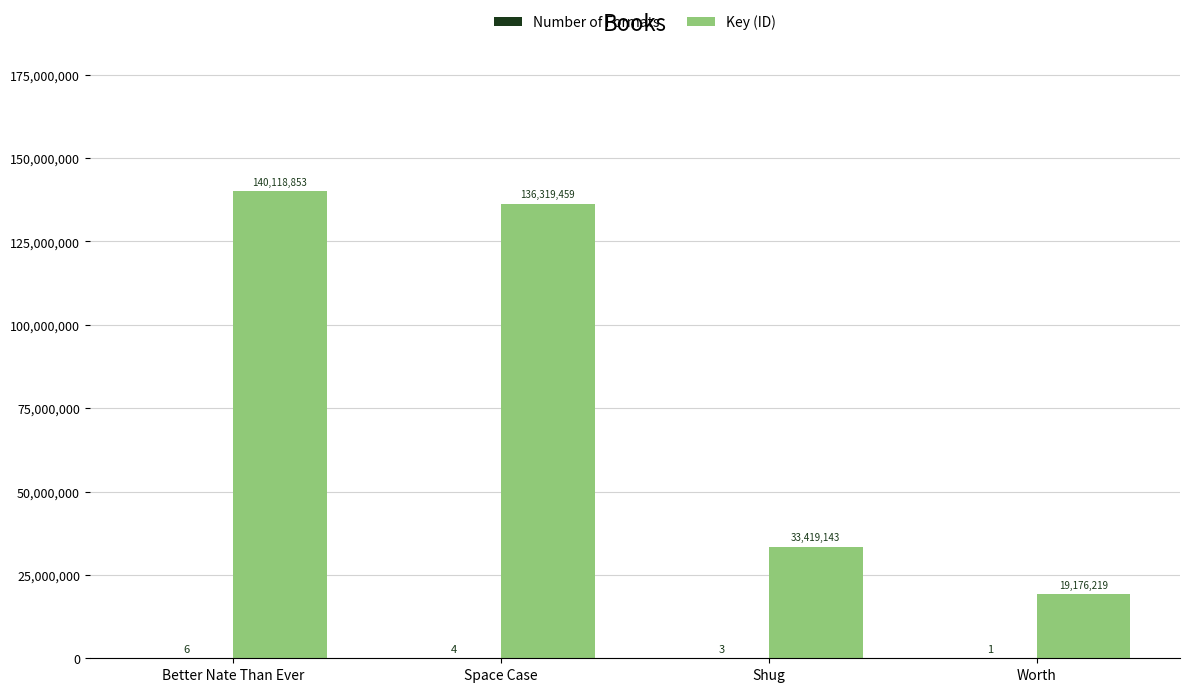

What is the total value across all series at Space Case?

136319463